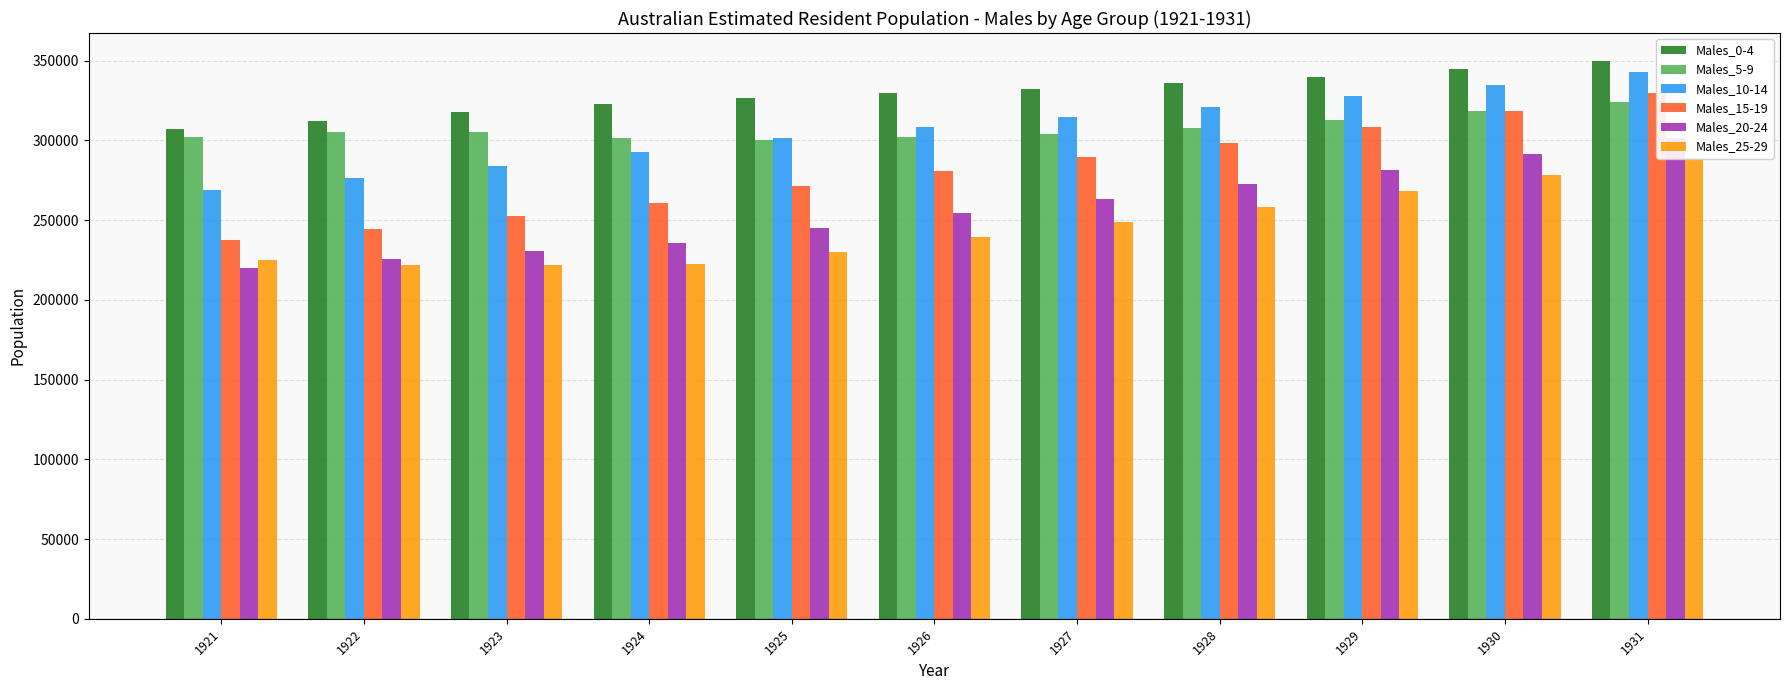

What is the approximate value of Males_5-9 at 1928, to the nearest 100?

308000